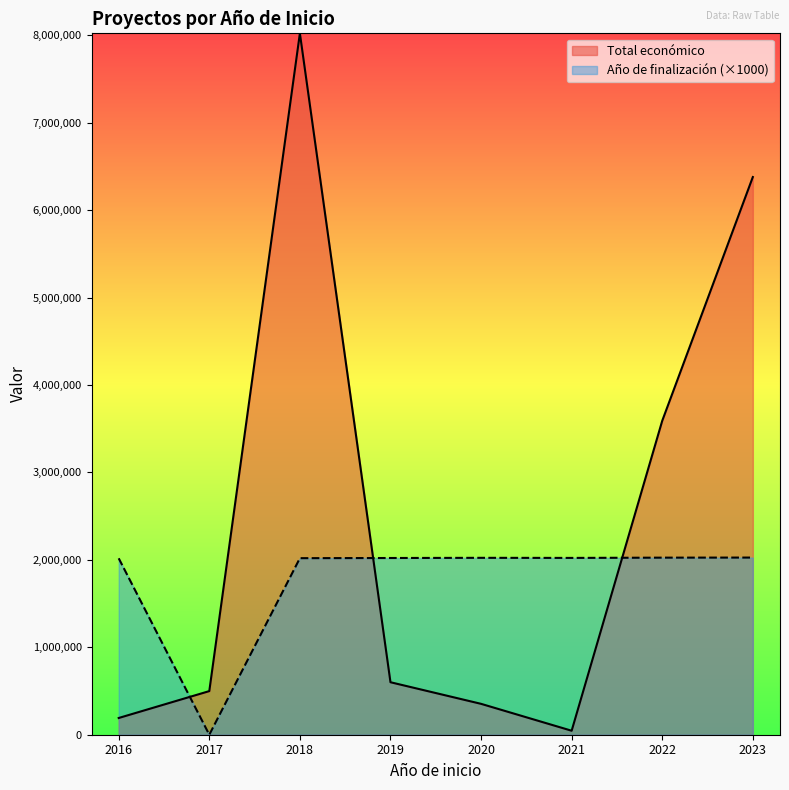

Which series ends up on top after the final intersection of Total económico and Año de finalización?

Total económico